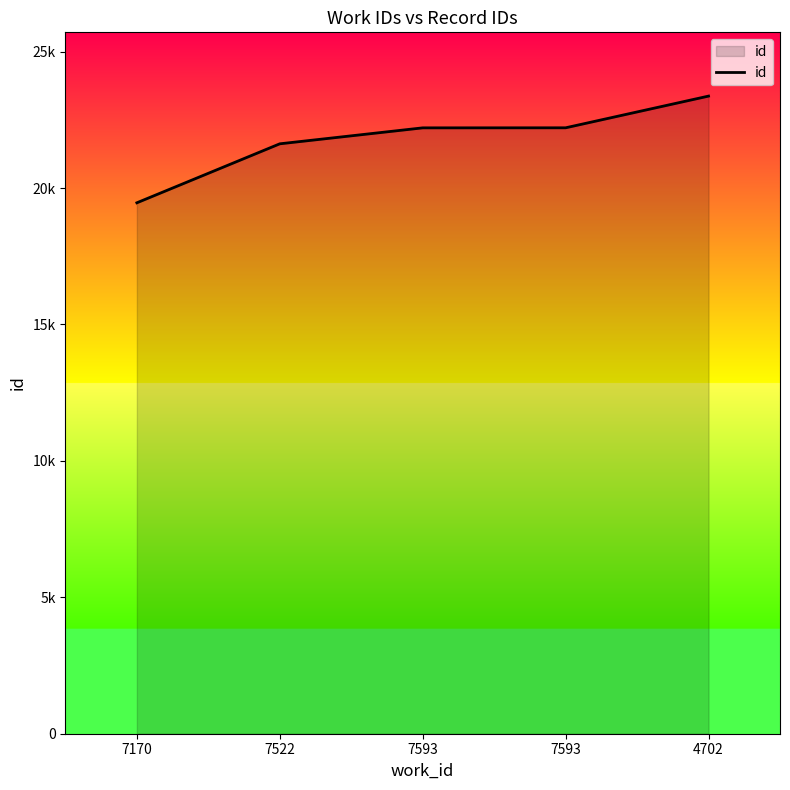

Does the chart display data point markers on the line(s)?

No